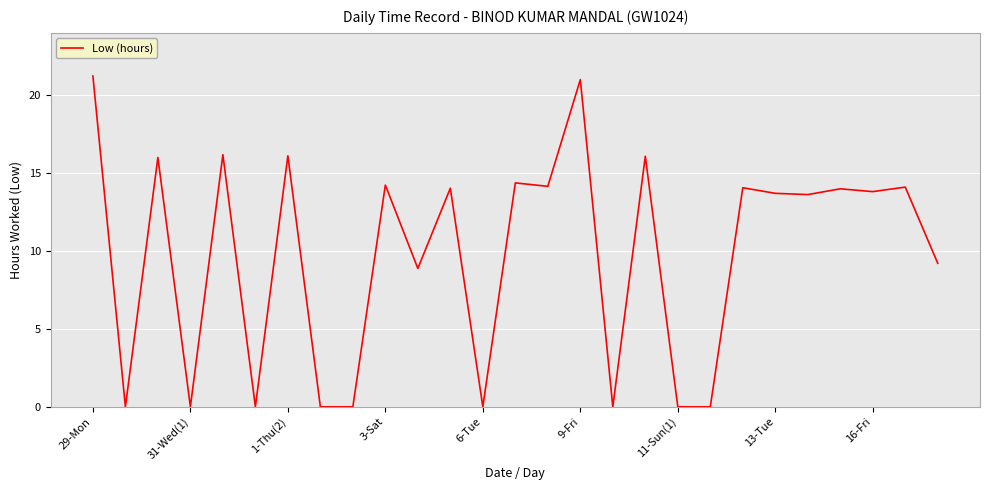

What is the difference between the maximum and minimum values?

21.2